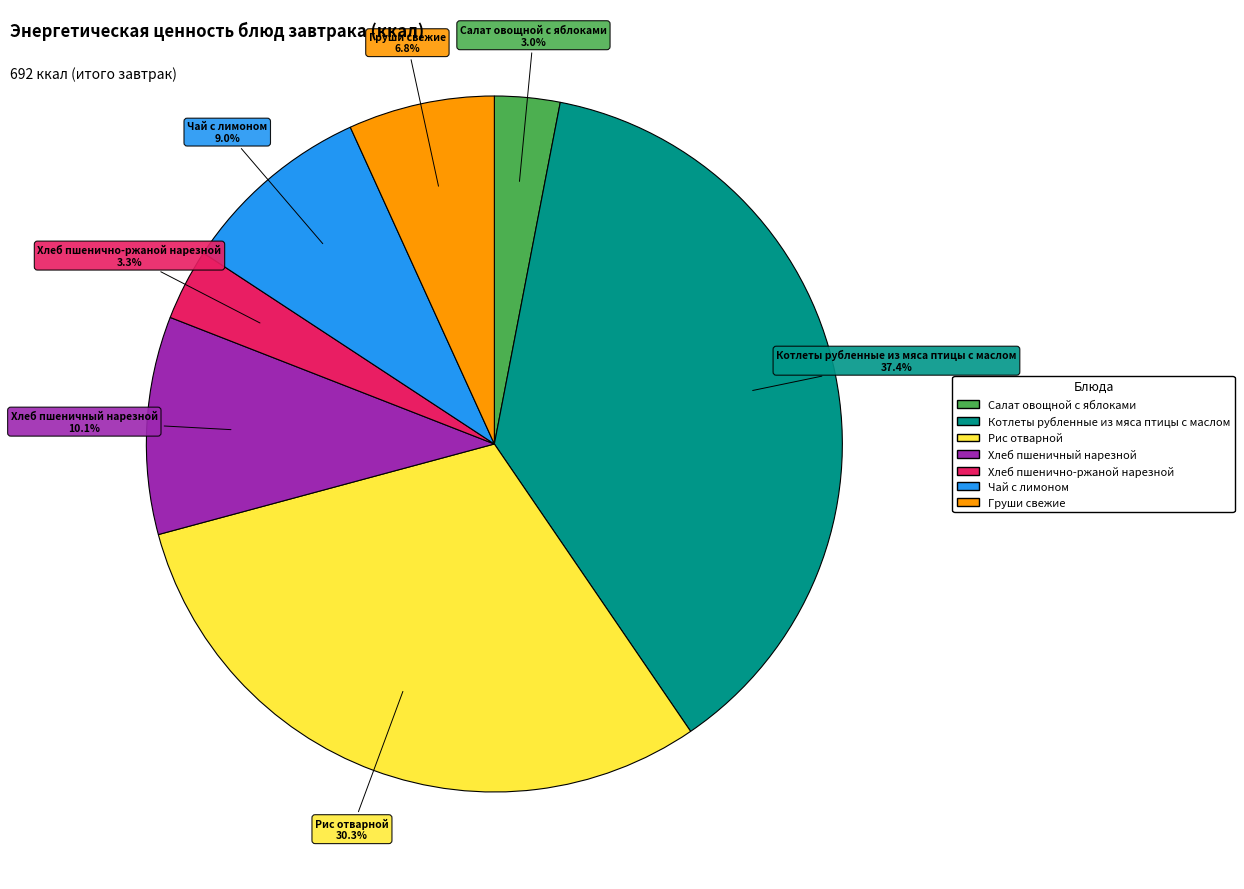

The Чай с лимоном slice represents 9% of the pie. True or false?

True